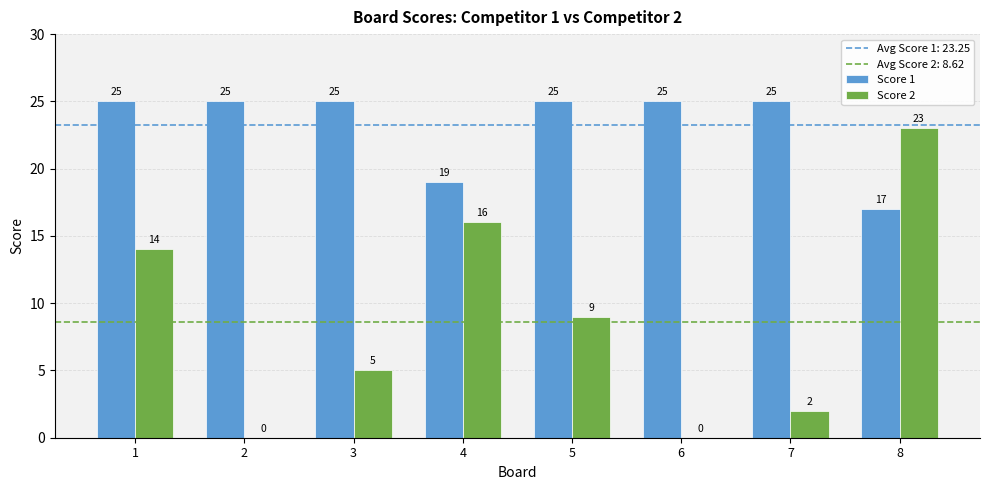

Which series has the largest range (max minus min)?

Score 2